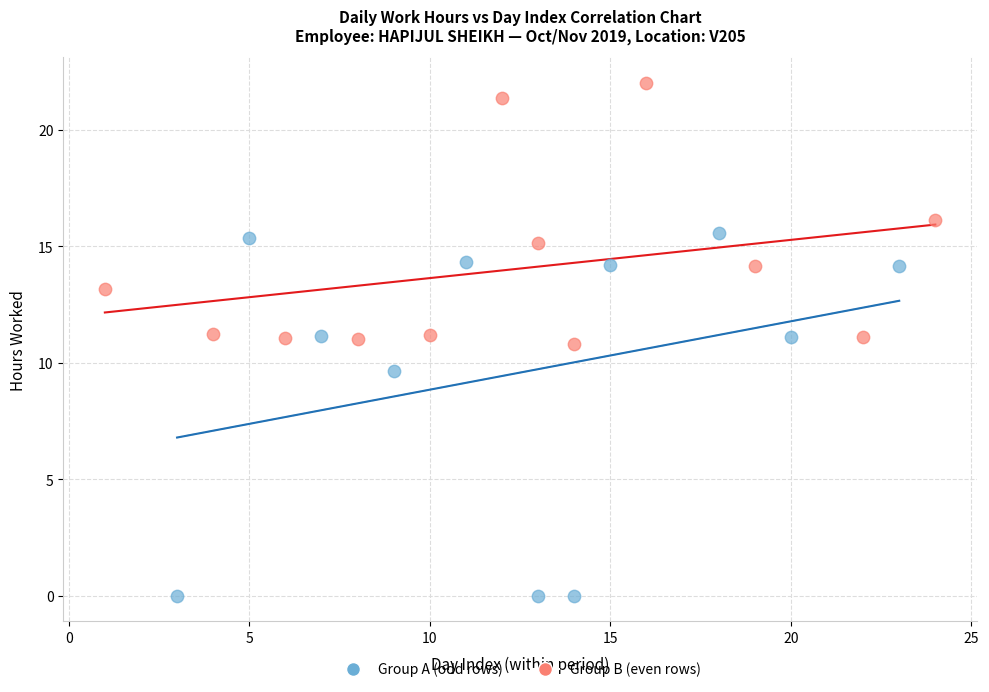

Which series reaches the minimum Y coordinate?

Group A (odd rows)